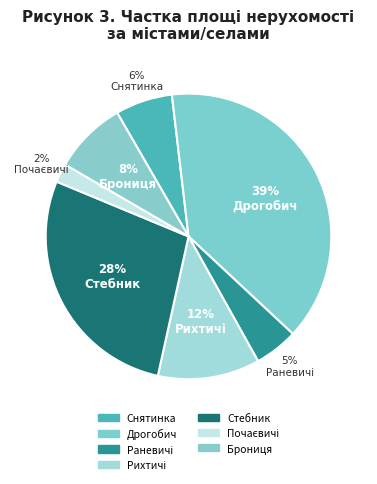

How many segments does this pie chart have?

7